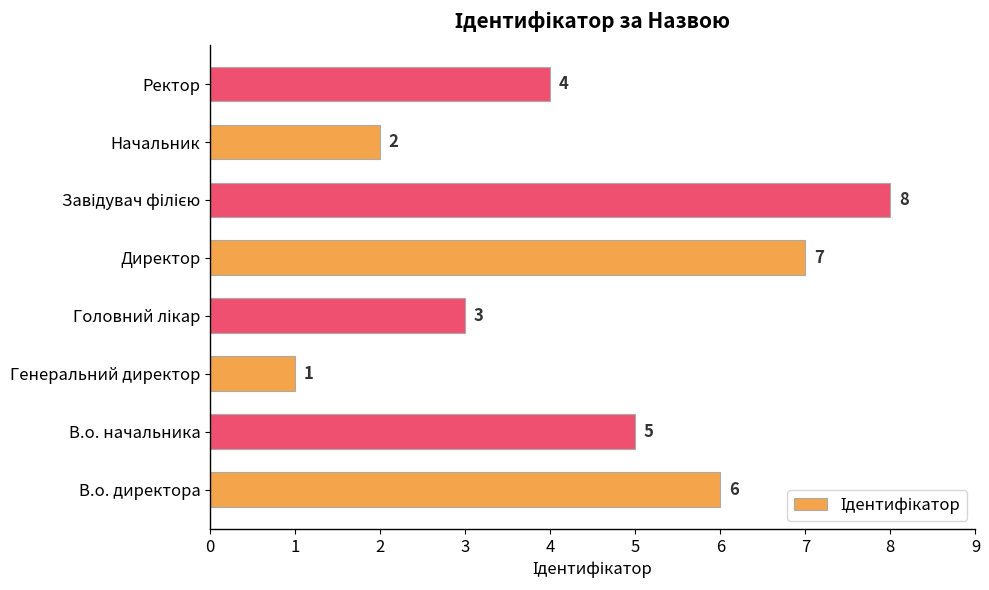

How many series are shown in this chart?

1